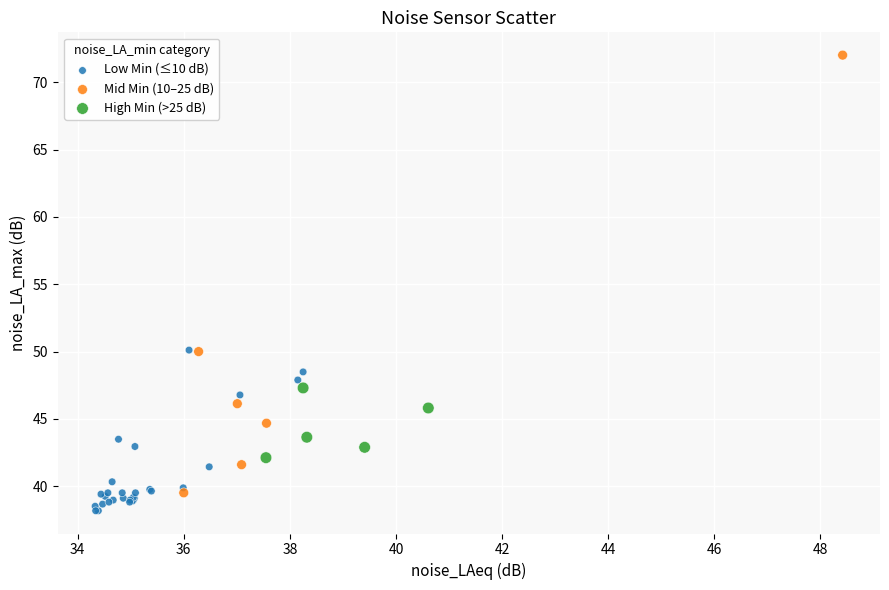

Which series has the largest Y range (max minus min)?

Mid Min (10–25 dB)